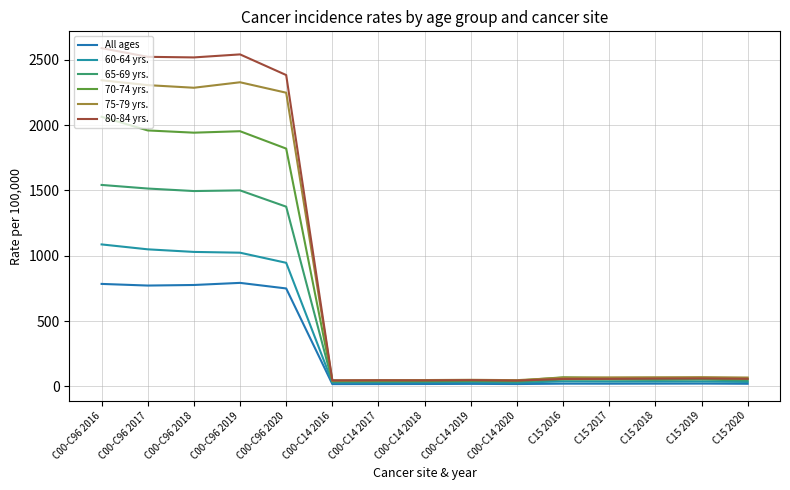

What is the value of the 75-79 yrs. point at the 15th from the left?

67.3